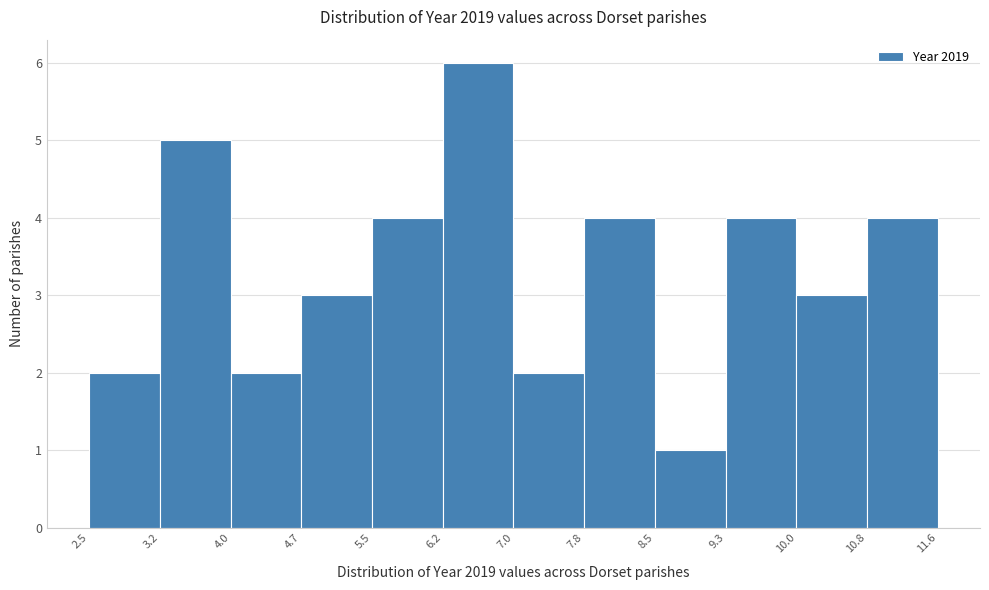

How tall is the bar that spans 10.0 to 10.8 on the x-axis? The values are not printed on the chart, so give them approximately, as read against the axis.

3